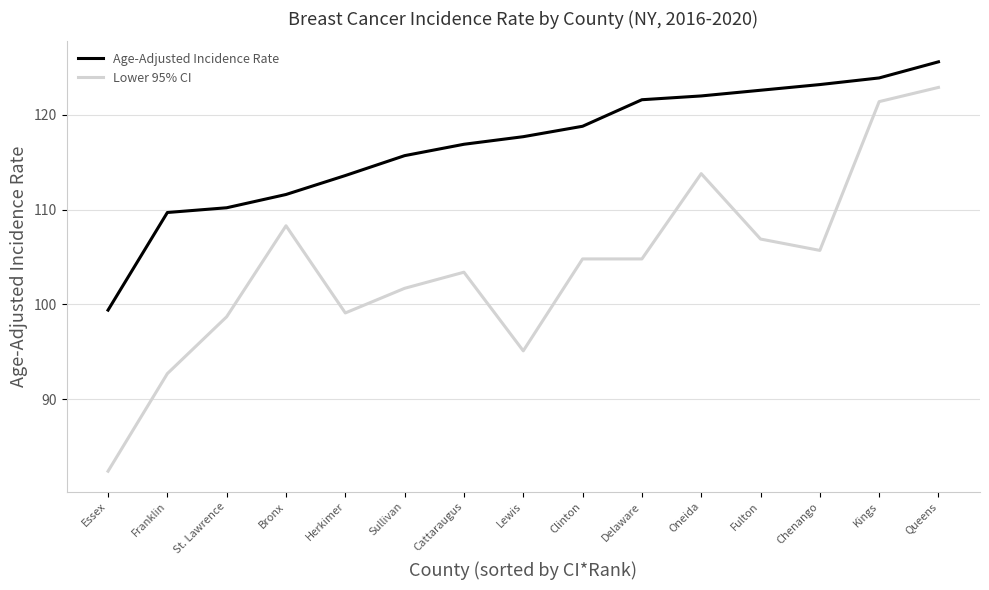

How many lines are shown in the chart?

2